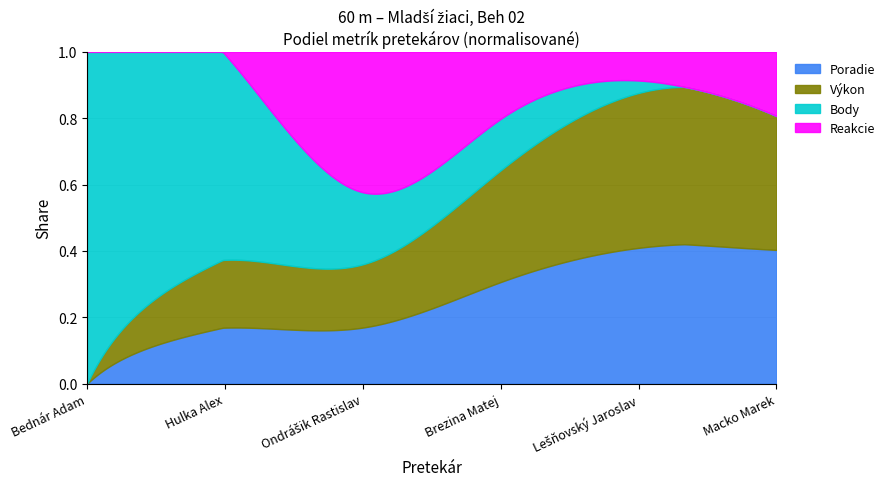

What position from the left is Ondrášik Rastislav?

3